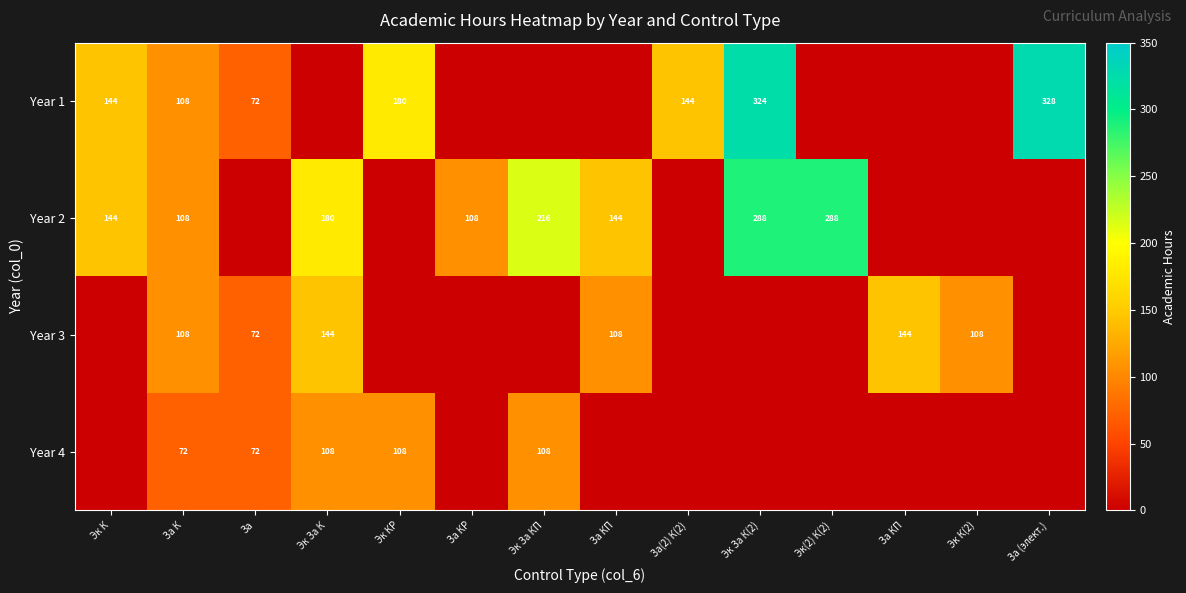

Which series has the largest total across all categories?

Year 2